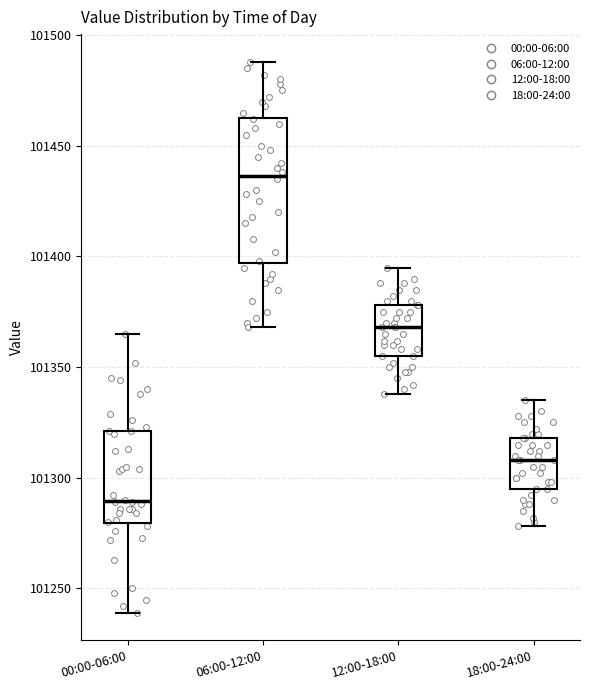

Which box is the tallest, from its lower edge to its upper edge?

06:00-12:00